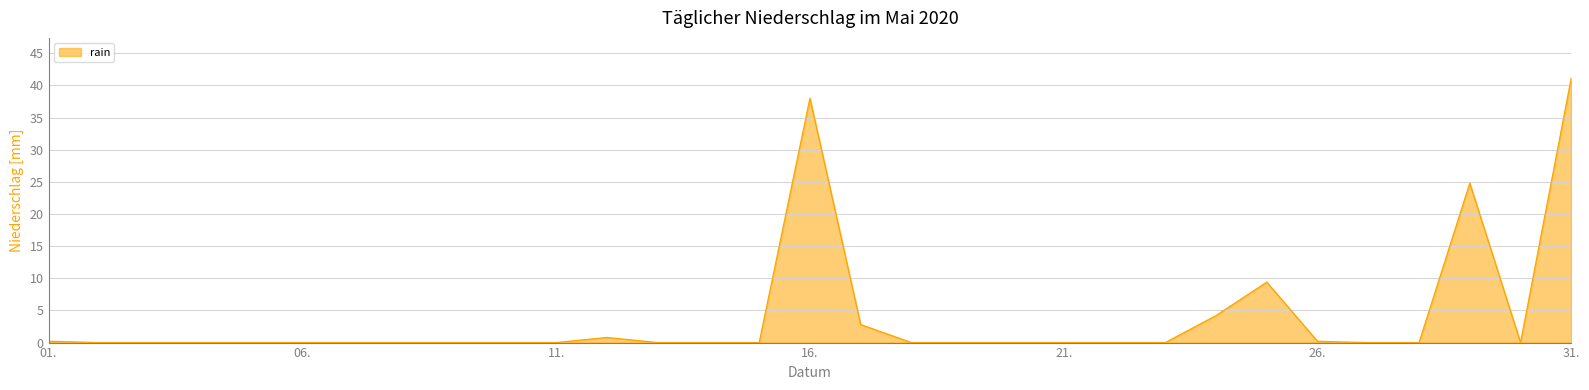

What is the difference between the maximum and minimum values?

41.2